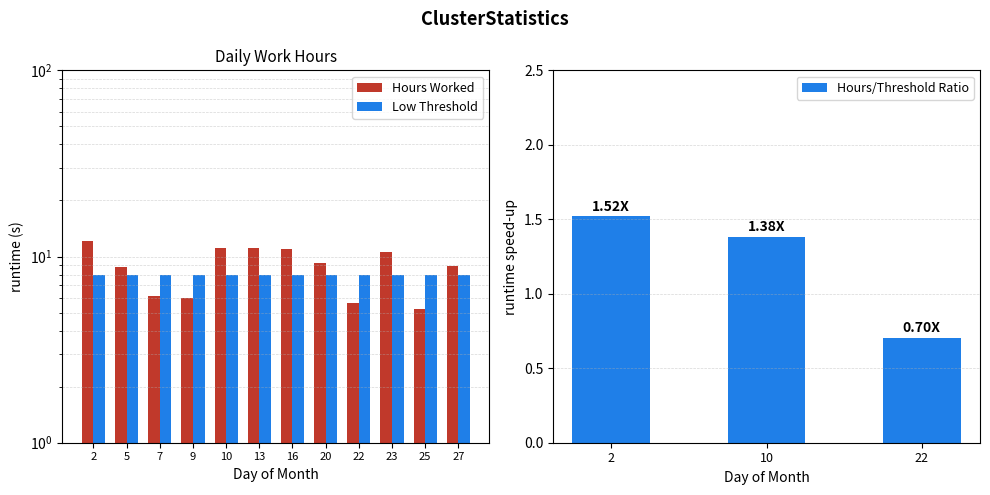

At which label is the value closest to 8?

5